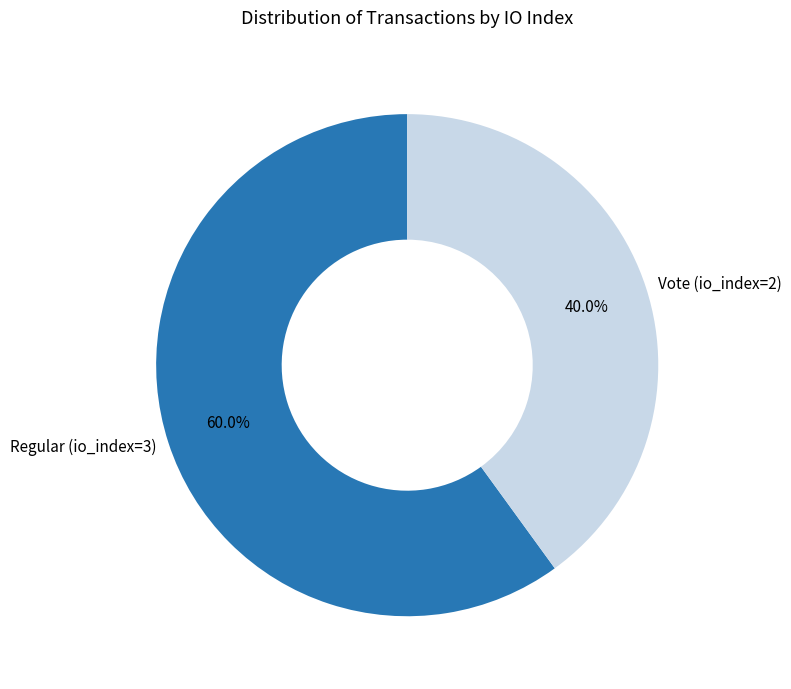

To the nearest percent, what is the difference between the Regular (io_index=3) and Vote (io_index=2) slice percentages?

20%